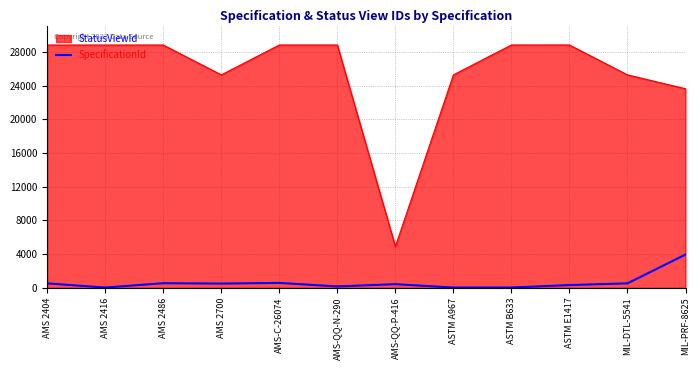

List the series in order of their overall mean, lowest first.

SpecificationId, StatusViewId